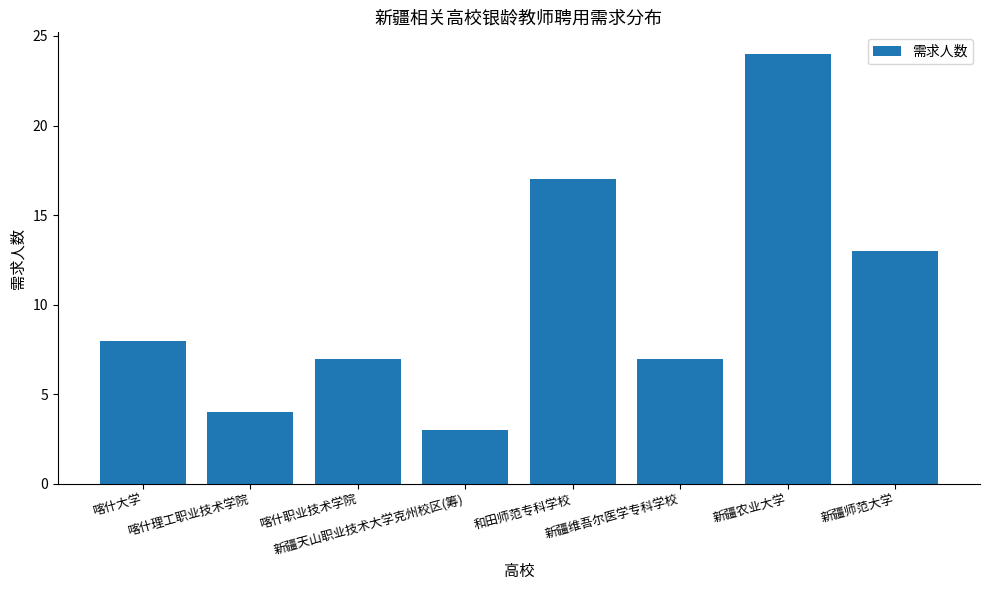

What is the maximum value shown in the chart?

24